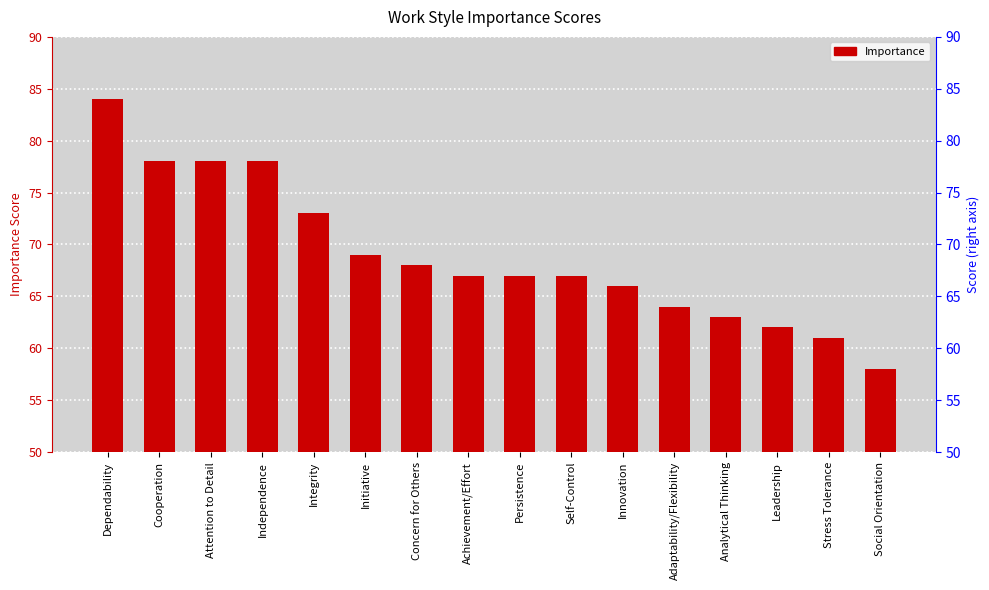

What is the value of the 14th bar from the left?

62